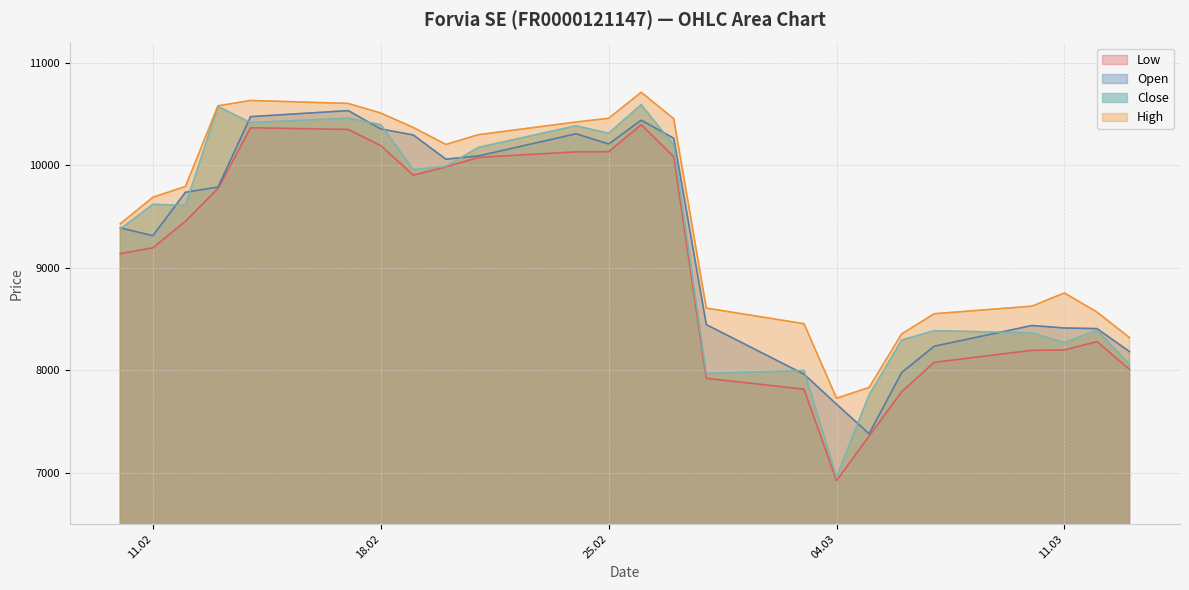

Is the value of Open at 11.02 greater than the value of Low at 11.02?

Yes